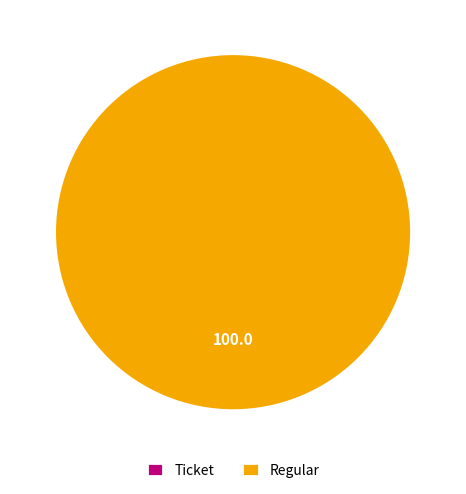

Is it true that Ticket is 6% of the pie?

False